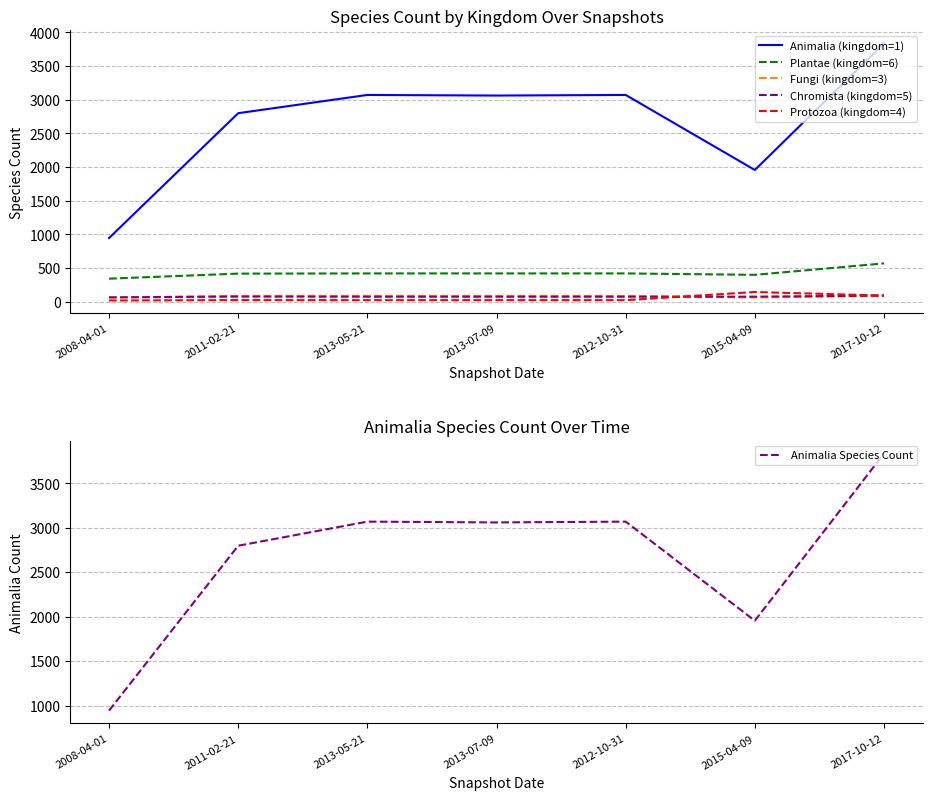

What are all the series names shown in the legend?

Animalia (kingdom=1), Plantae (kingdom=6), Fungi (kingdom=3), Chromista (kingdom=5), Protozoa (kingdom=4), Animalia Species Count